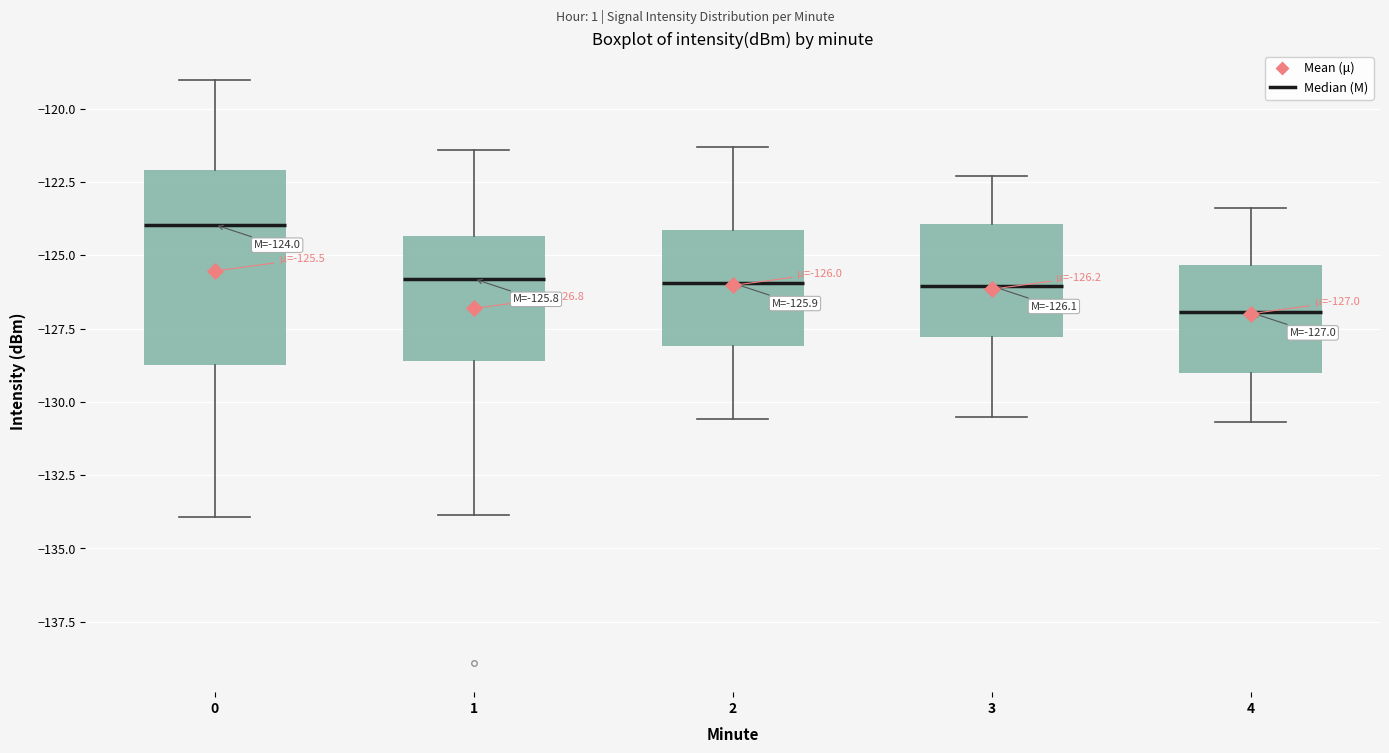

Which box's median line is the highest?

0